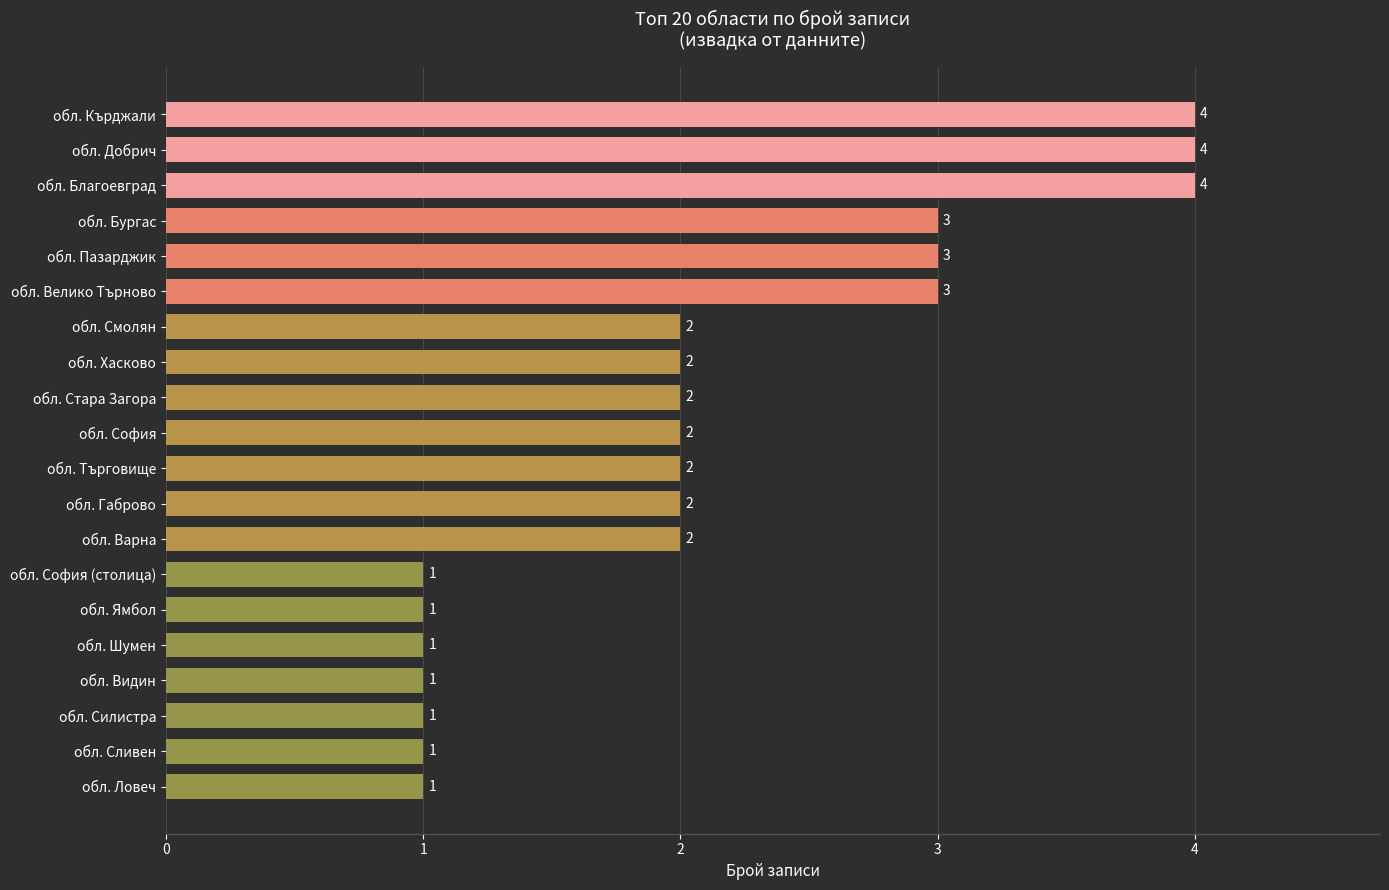

Which has a higher value, обл. Пазарджик or обл. Ловеч?

обл. Пазарджик